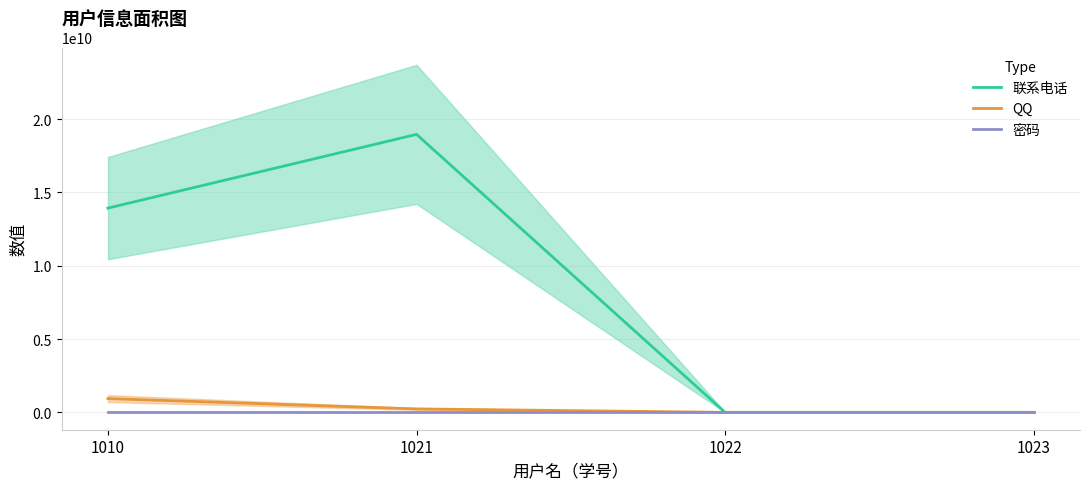

Which series changed the most between 1010 and 1023?

联系电话